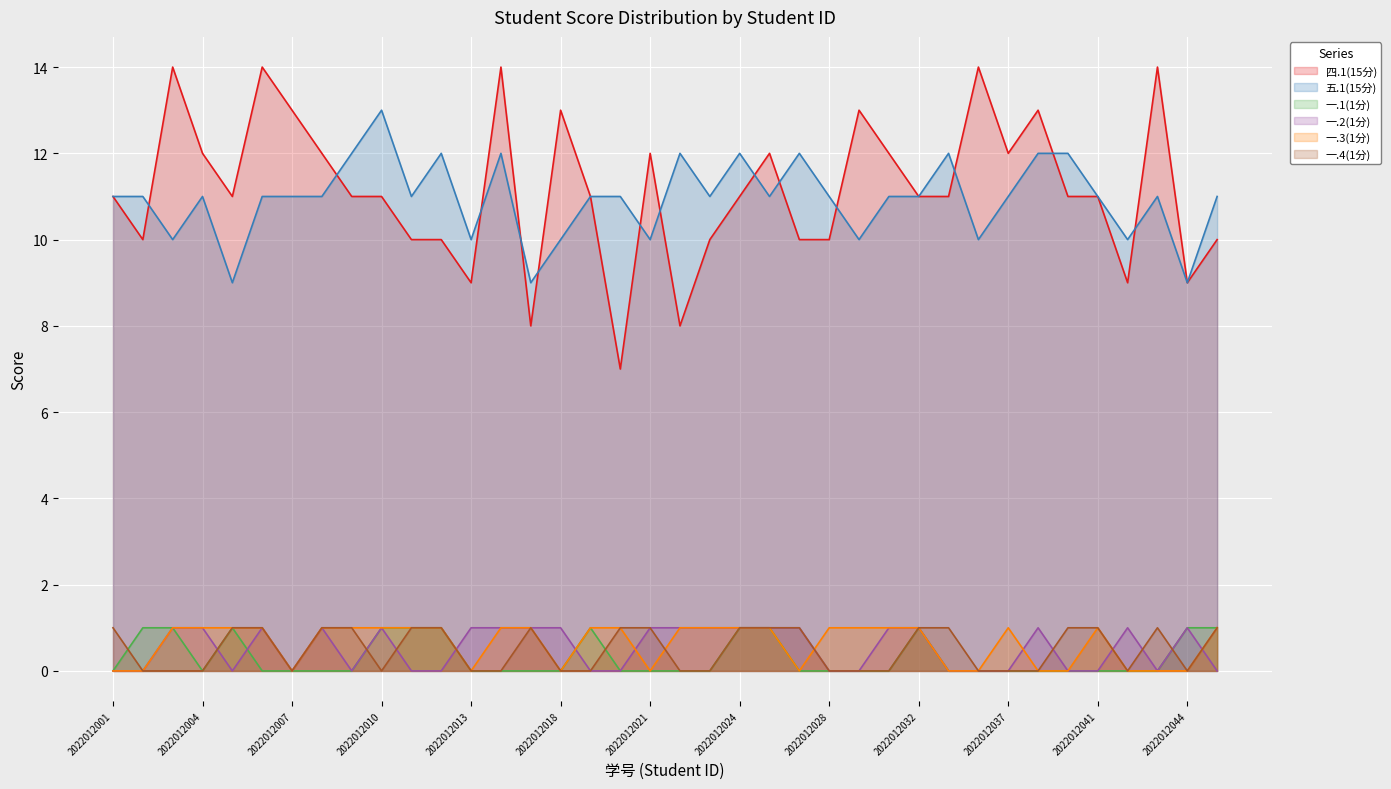

Where is the first local maximum for 四.1(15分)?

2022012003